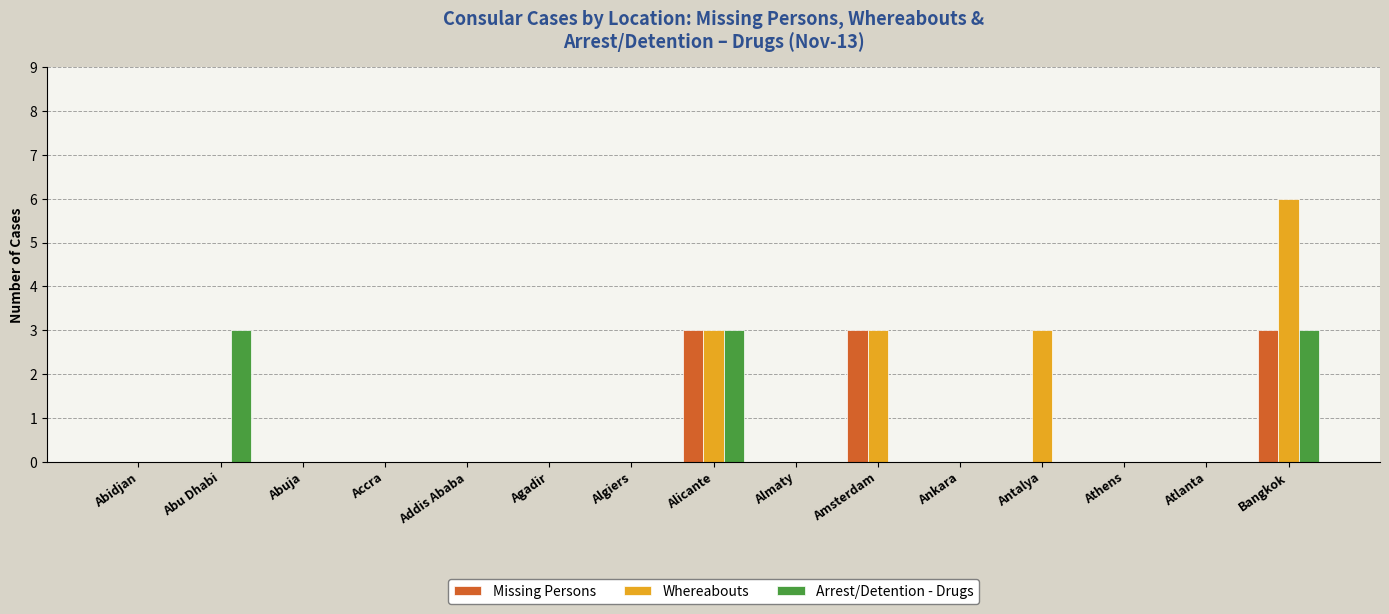

True or false: Missing Persons has a value of 5 at Alicante.

False